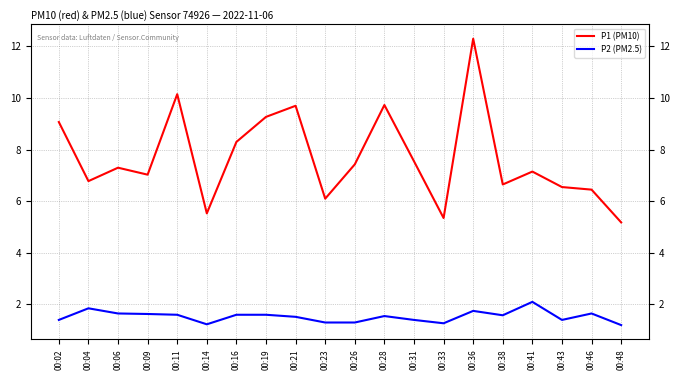

Does the chart display data point markers on the line(s)?

No